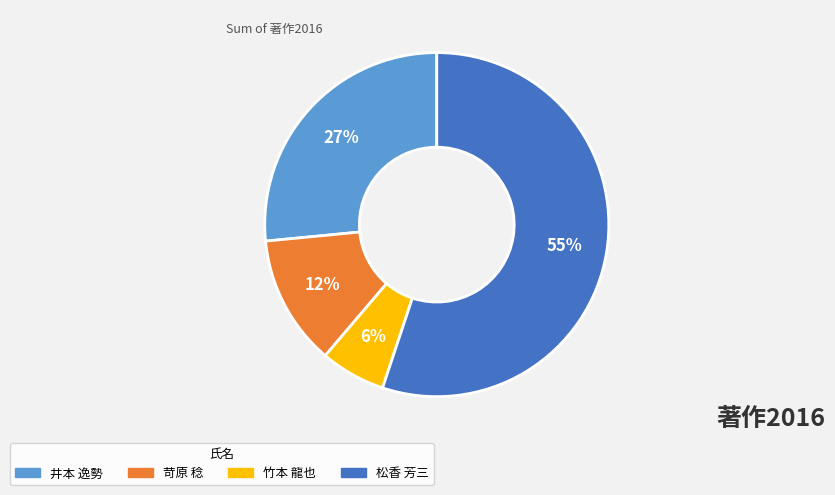

Which has a higher value, 井本 逸勢 or 苛原 稔?

井本 逸勢